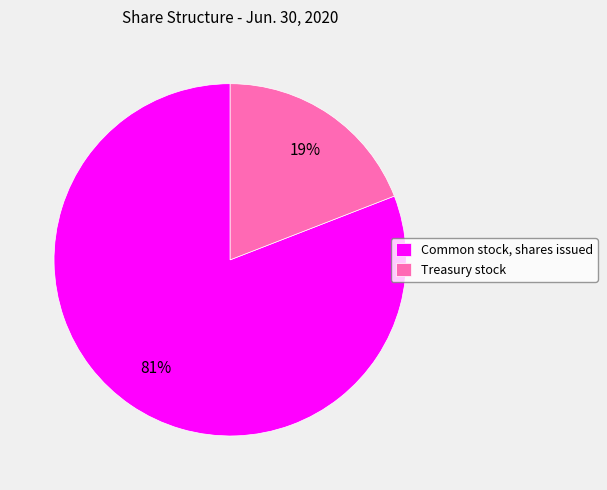

What is the largest slice in the pie chart?

Common stock, shares issued